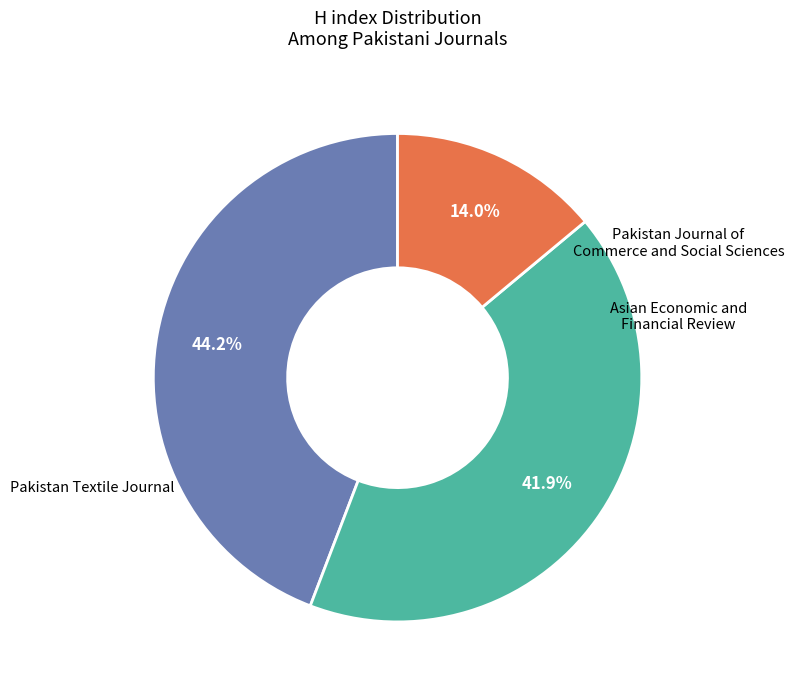

How many slices are in this pie chart?

3